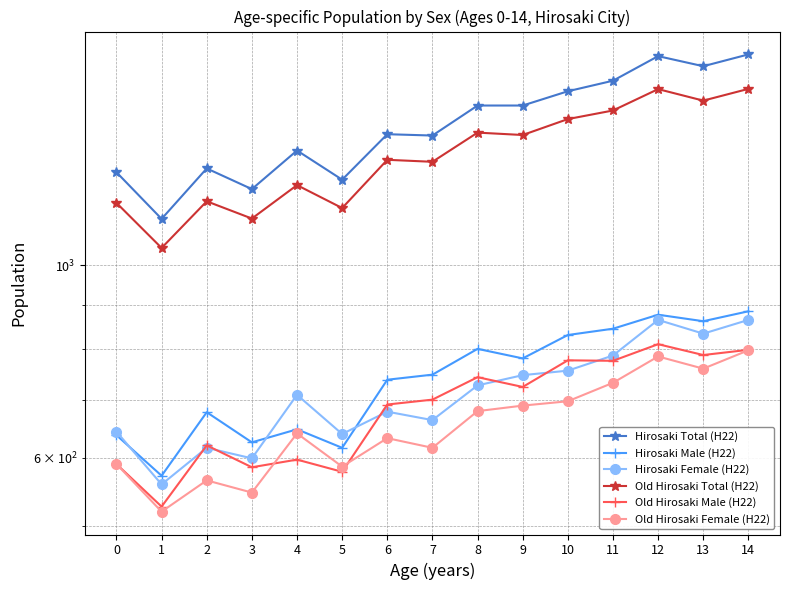

Read the Old Hirosaki Female (H22) value at 13, to the nearest 10.

760